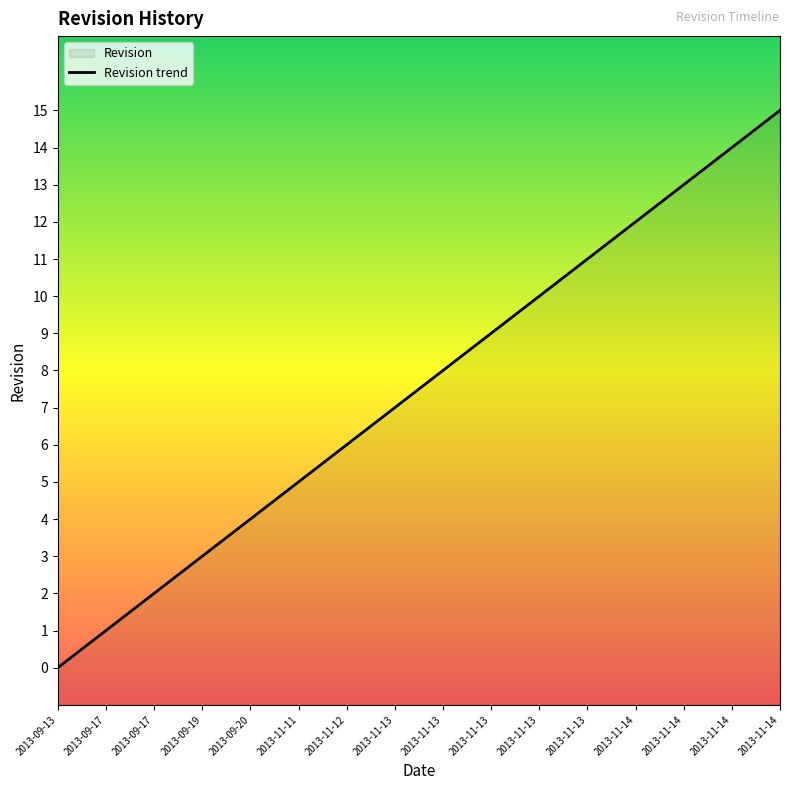

Reading left to right, extract all data points from this chart.

2013-09-13=0	2013-09-17=1	2013-09-17=2	2013-09-19=3	2013-09-20=4	2013-11-11=5	2013-11-12=6	2013-11-13=7	2013-11-13=8	2013-11-13=9	2013-11-13=10	2013-11-13=11	2013-11-14=12	2013-11-14=13	2013-11-14=14	2013-11-14=15